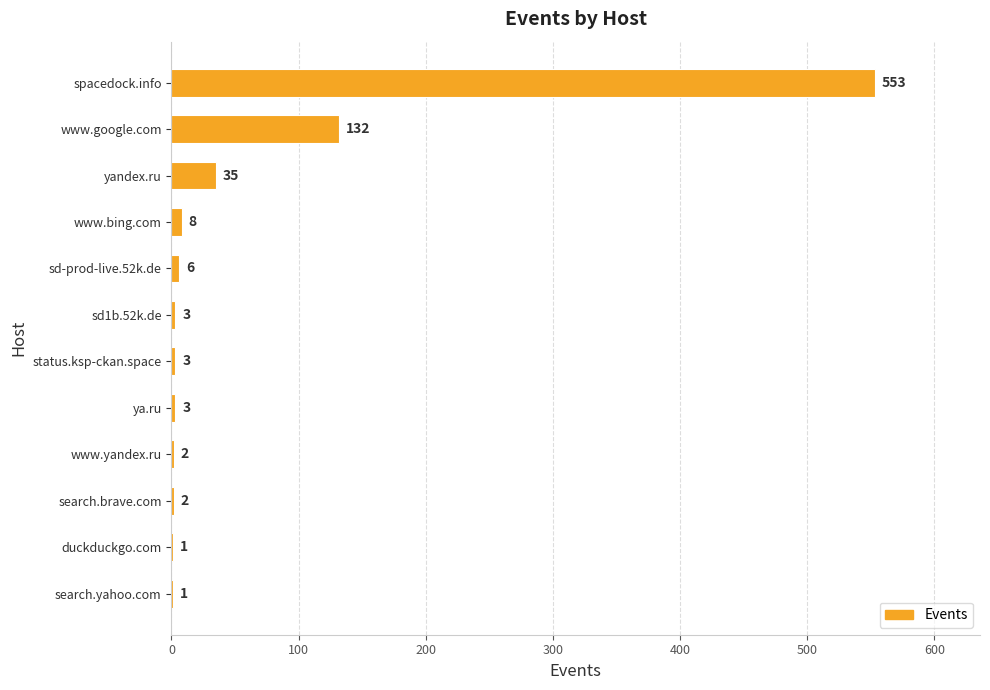

Which has a higher value, spacedock.info or sd1b.52k.de?

spacedock.info